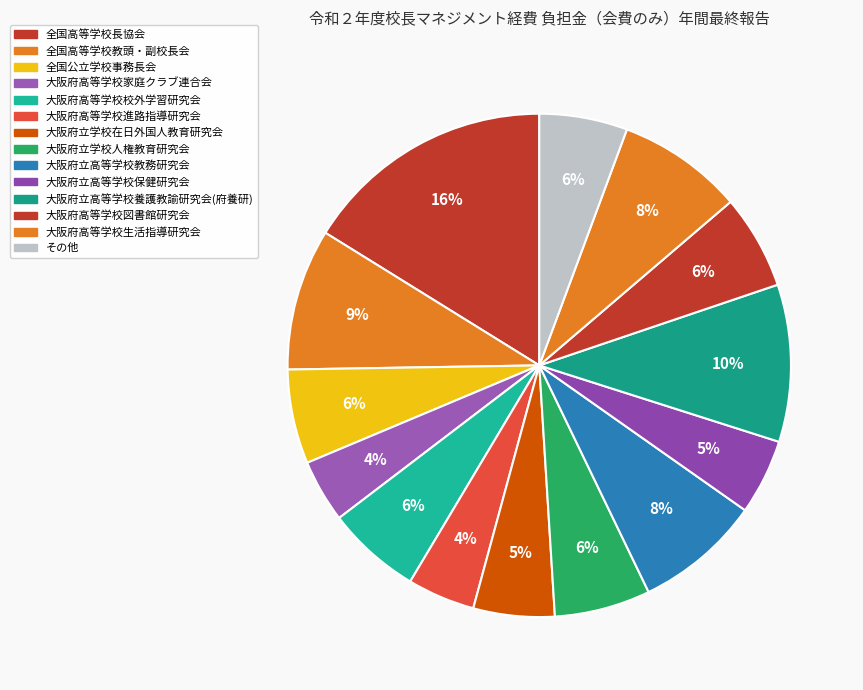

How many segments does this pie chart have?

14